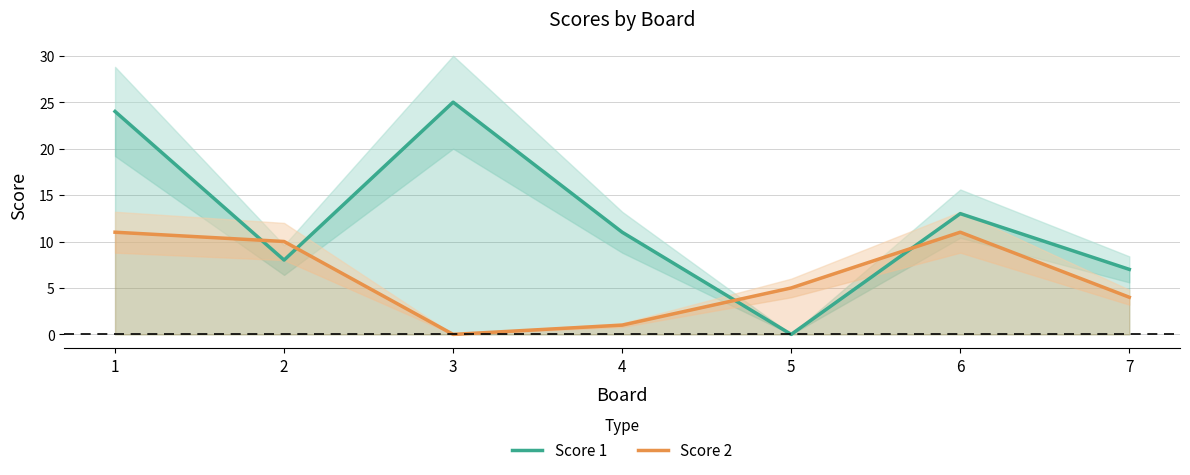

The Score 2 series shows 16 at 1. True or false?

False